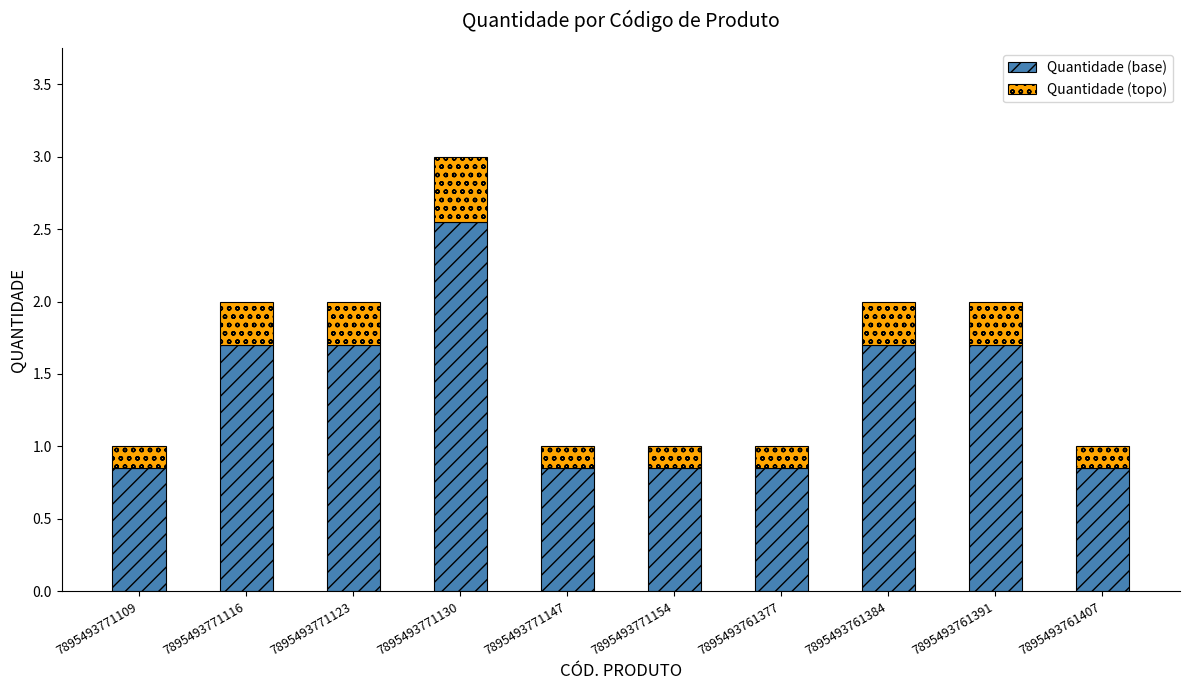

The Quantidade (base) series shows 2.7 at 7895493761384. True or false?

False